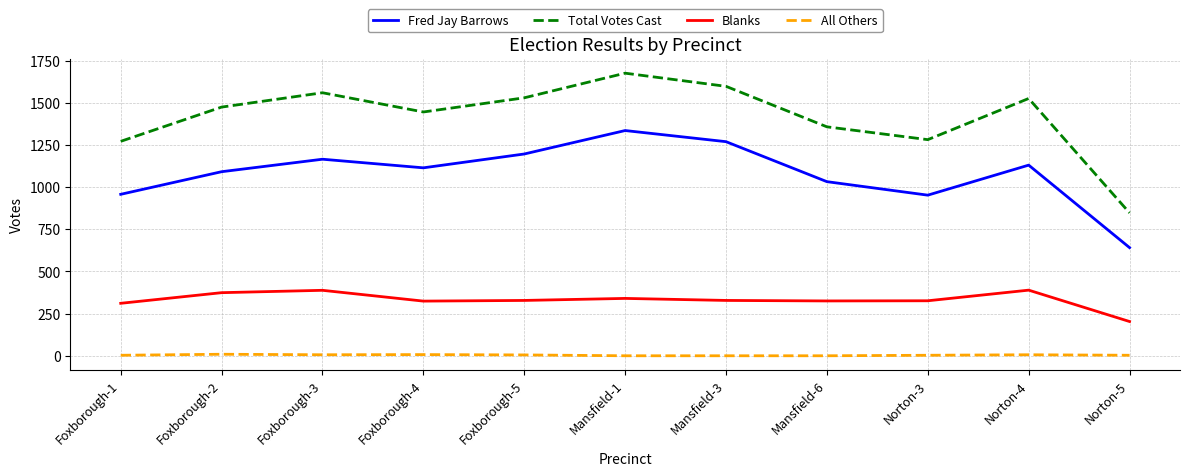

True or false: Blanks and Total Votes Cast cross at least once.

False